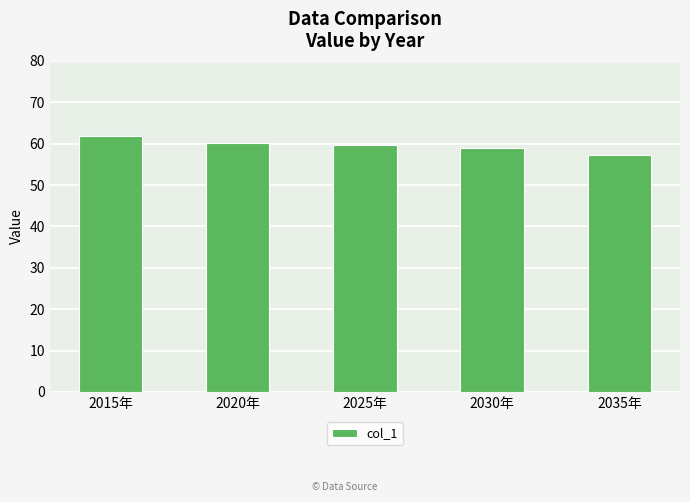

At which label does the data first exceed 59?

2015年